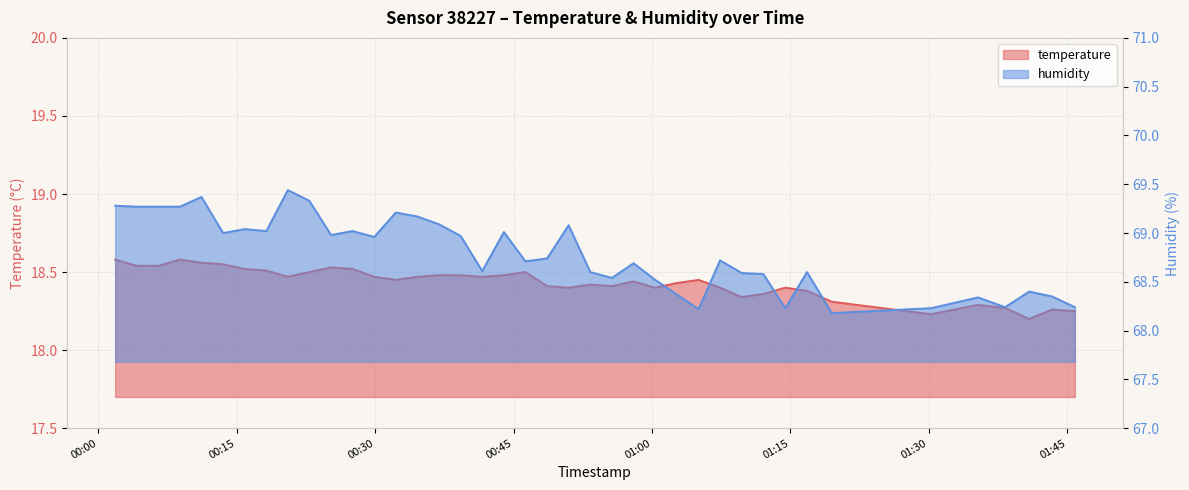

In humidity, how many points are lower than both neighbors (excluding endpoints)?

11